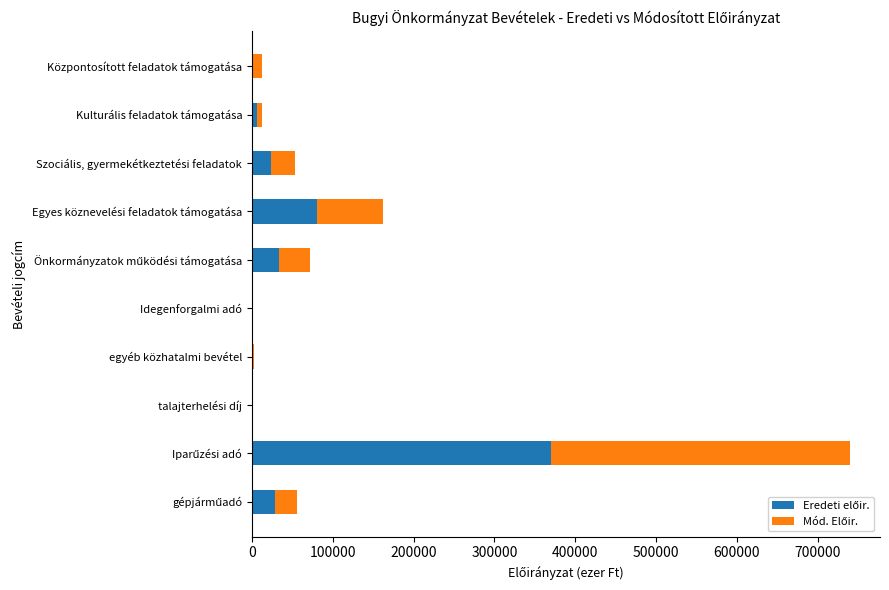

Count the number of data series in this chart.

2